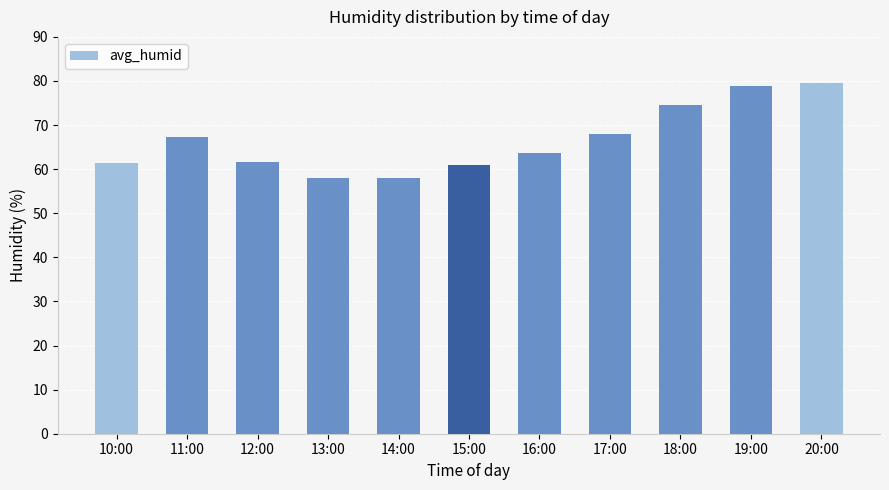

The chart shows a value of 30.0 at 12:00. True or false?

False